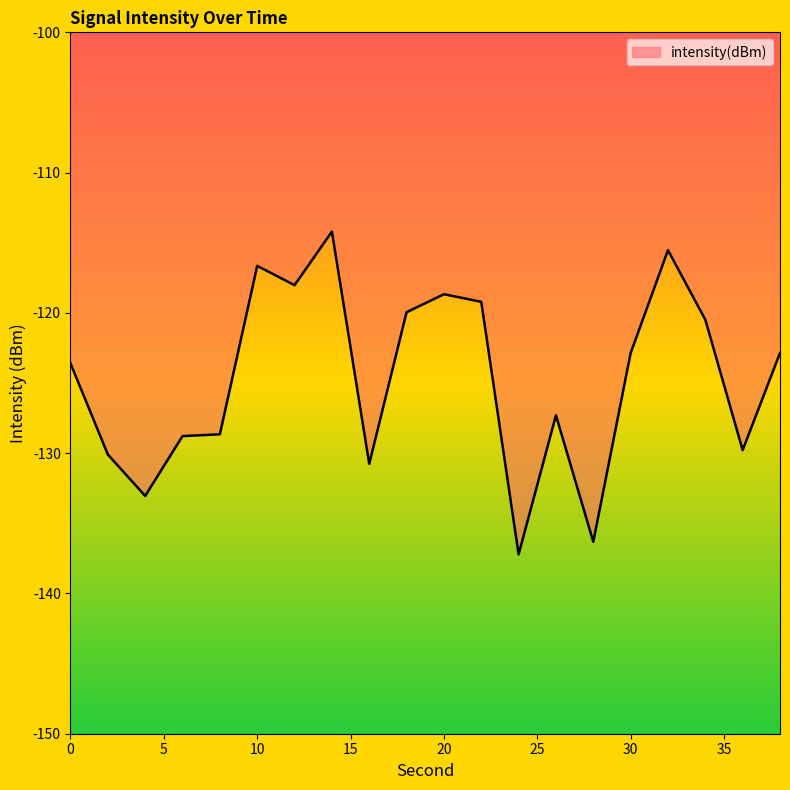

What is the difference between the maximum and minimum values?

23.0